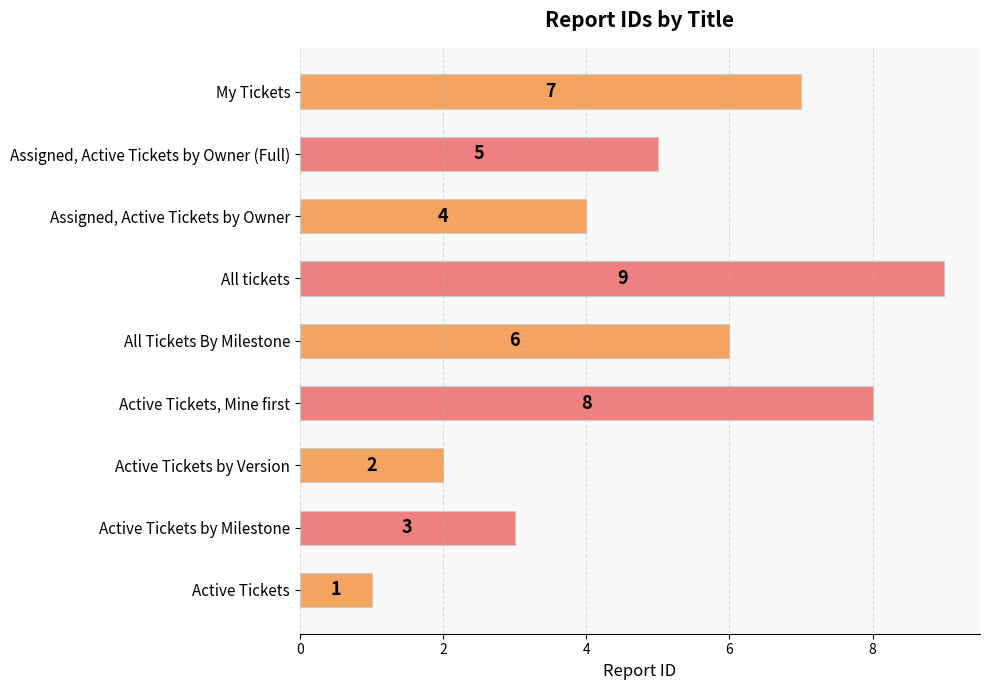

Rank the categories by value from lowest to highest.

Active Tickets, Active Tickets by Version, Active Tickets by Milestone, Assigned, Active Tickets by Owner, Assigned, Active Tickets by Owner (Full), All Tickets By Milestone, My Tickets, Active Tickets, Mine first, All tickets